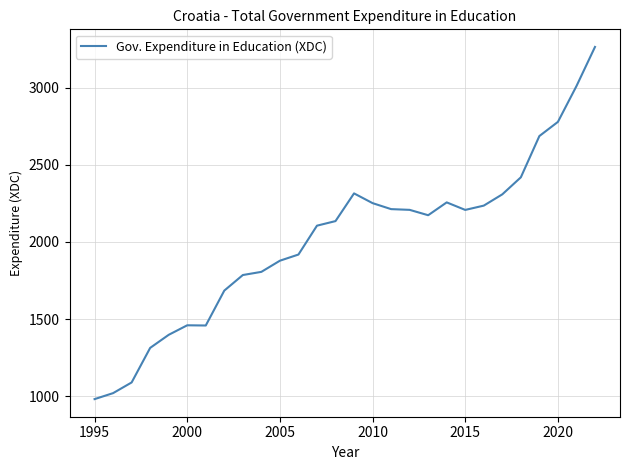

Count the number of values greater than 2172.

14